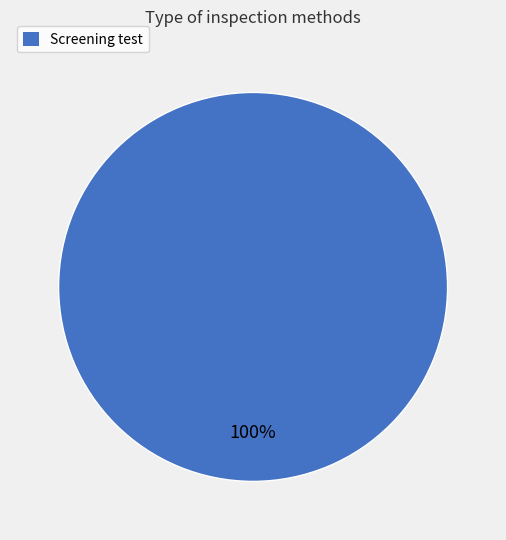

Does any single category account for the majority?

Yes